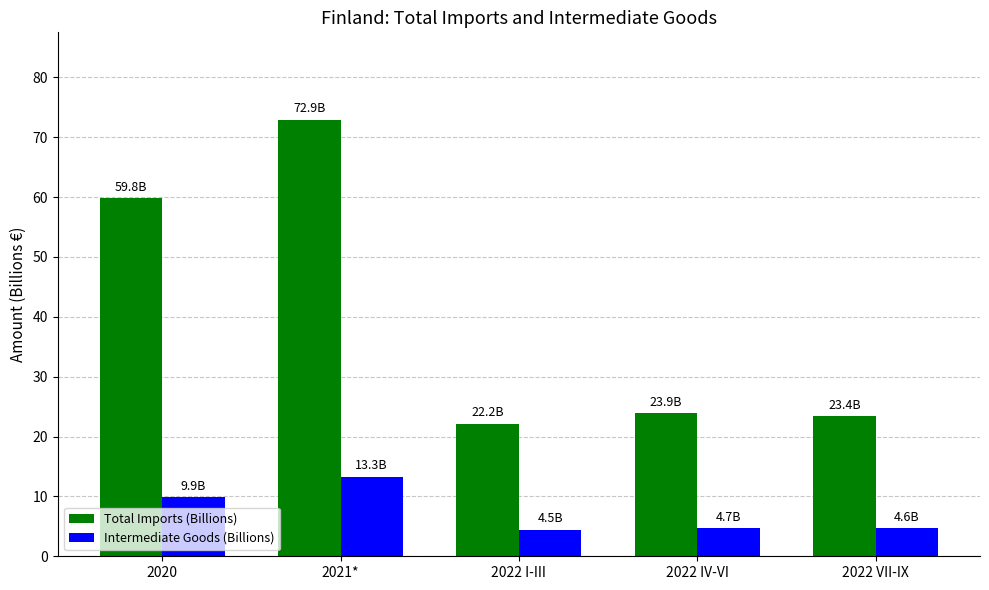

Is the value of Intermediate Goods (Billions) at 2022 IV-VI greater than the value of Total Imports (Billions) at 2022 I-III?

No